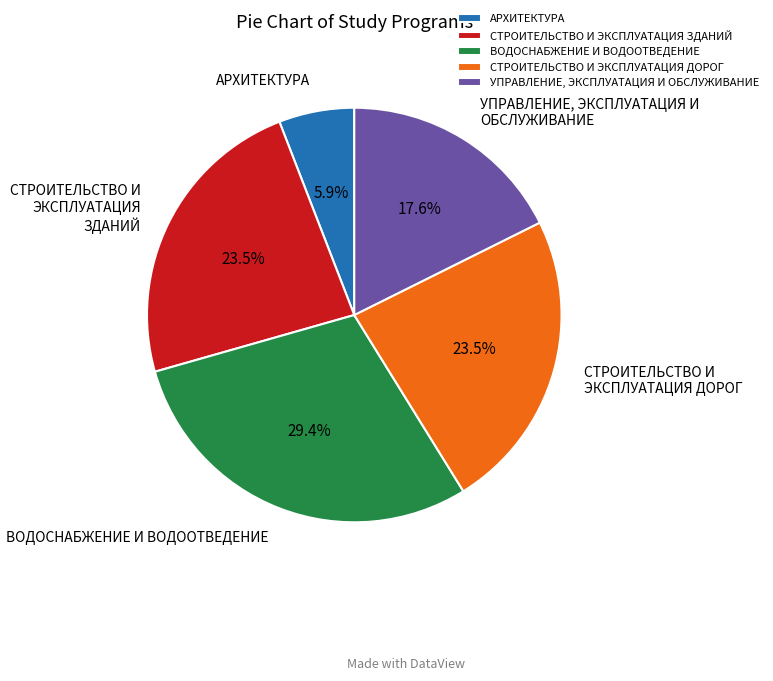

What is the total percentage of УПРАВЛЕНИЕ, ЭКСПЛУАТАЦИЯ И ОБСЛУЖИВАНИЕ and АРХИТЕКТУРА?

23.5%